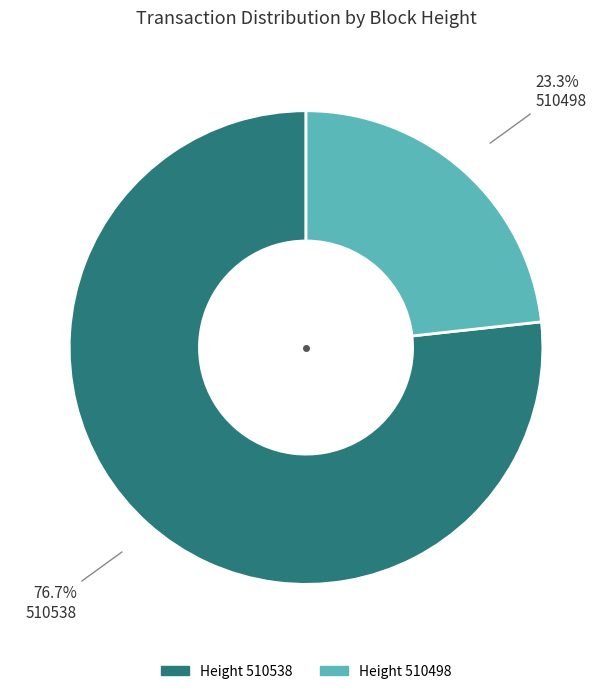

Is there a majority slice in this chart?

Yes